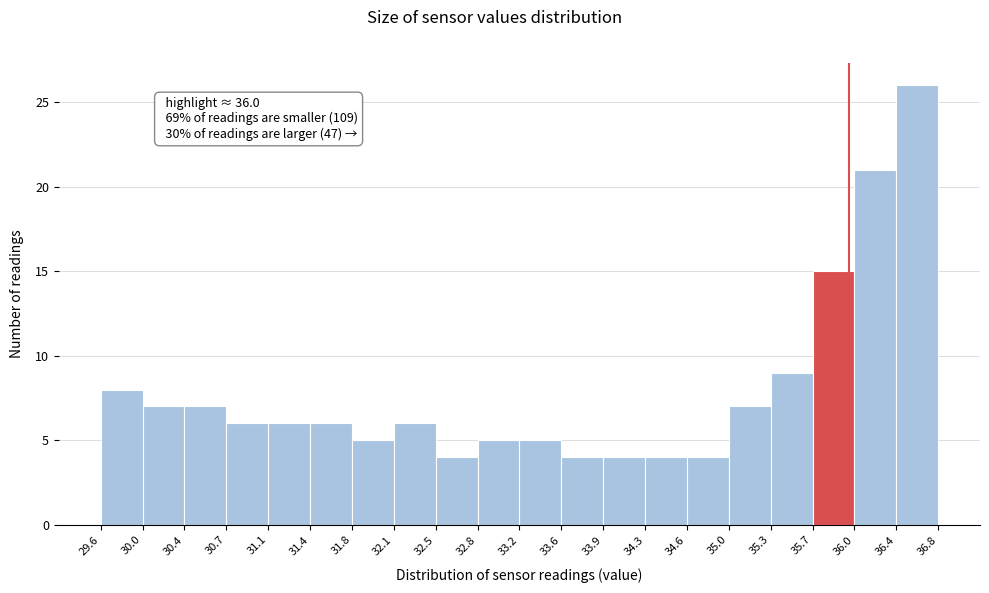

Over which range of the x-axis is the bar tallest?

36.4 to 36.8